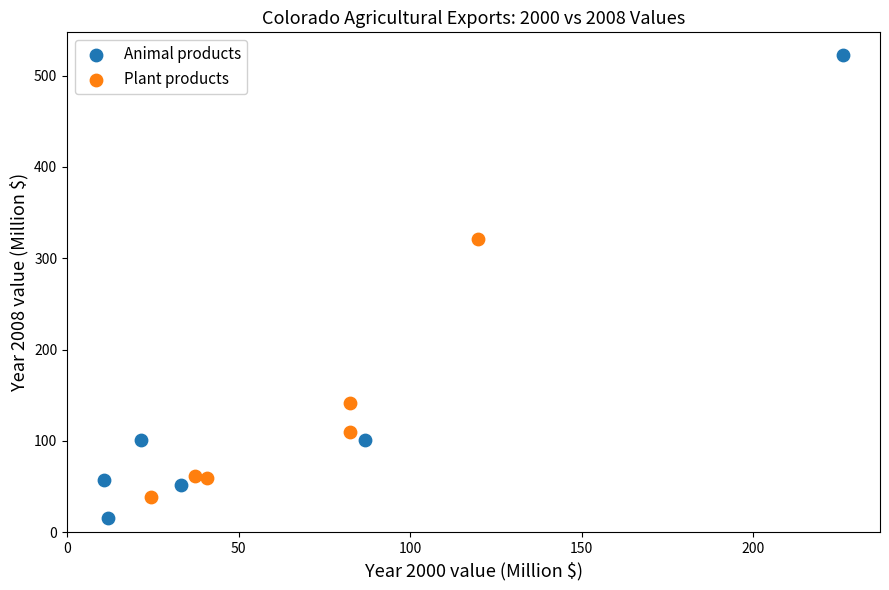

Which series contains the lowest Y value?

Animal products